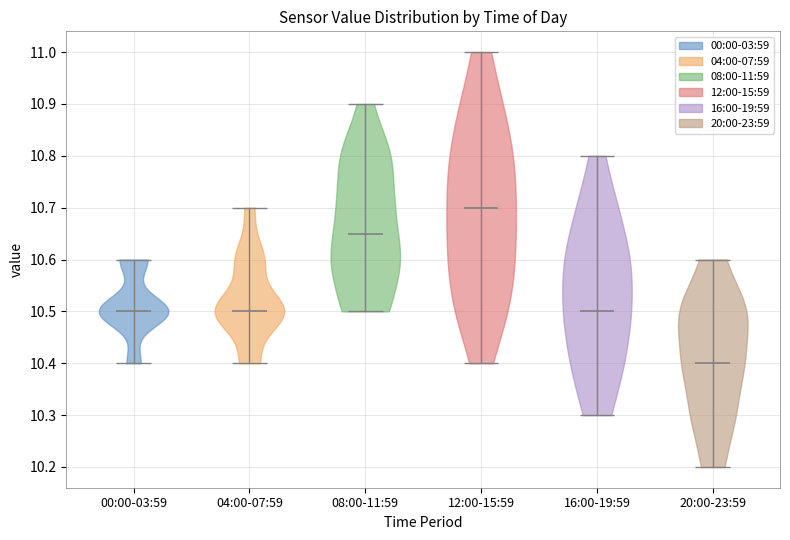

Reading left to right, read every violin against the y-axis: where its median line is, and the lowest and highest points it reaches. The values are not printed on the chart, so give them approximately, as read against the axis.

00:00-03:59: median line 10.50, lowest point 10.40, highest point 10.60
04:00-07:59: median line 10.50, lowest point 10.40, highest point 10.70
08:00-11:59: median line 10.65, lowest point 10.50, highest point 10.90
12:00-15:59: median line 10.70, lowest point 10.40, highest point 11.00
16:00-19:59: median line 10.50, lowest point 10.30, highest point 10.80
20:00-23:59: median line 10.40, lowest point 10.20, highest point 10.60